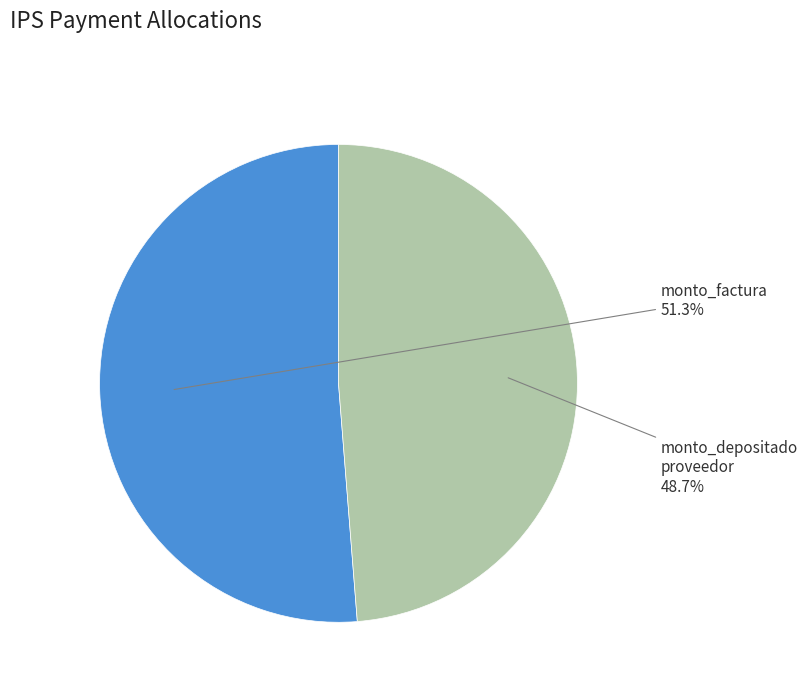

Is there any slice that represents more than half of the pie?

Yes